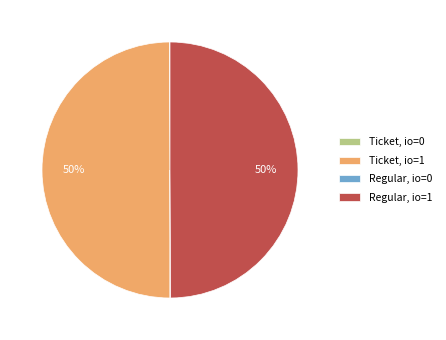

What percentage is the Ticket, io=1 slice, to the nearest percent?

50%